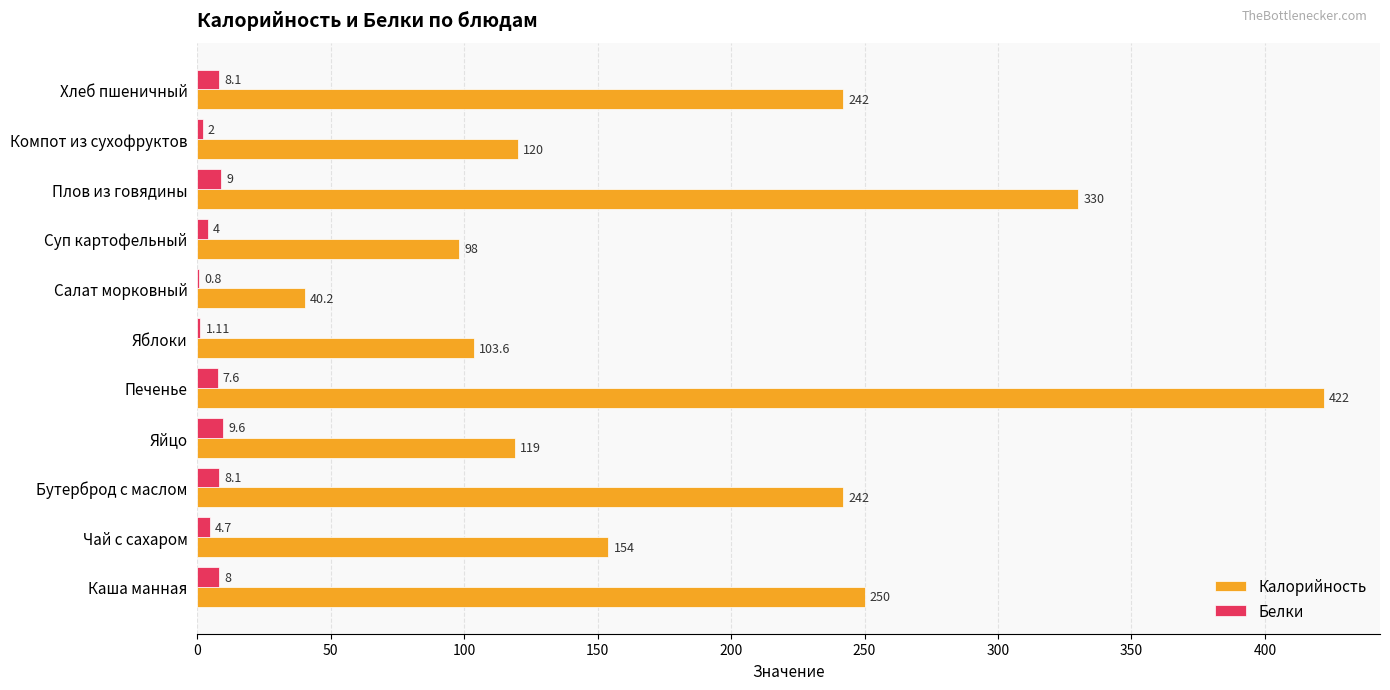

What is the total value across all series at Плов из говядины?

339.0